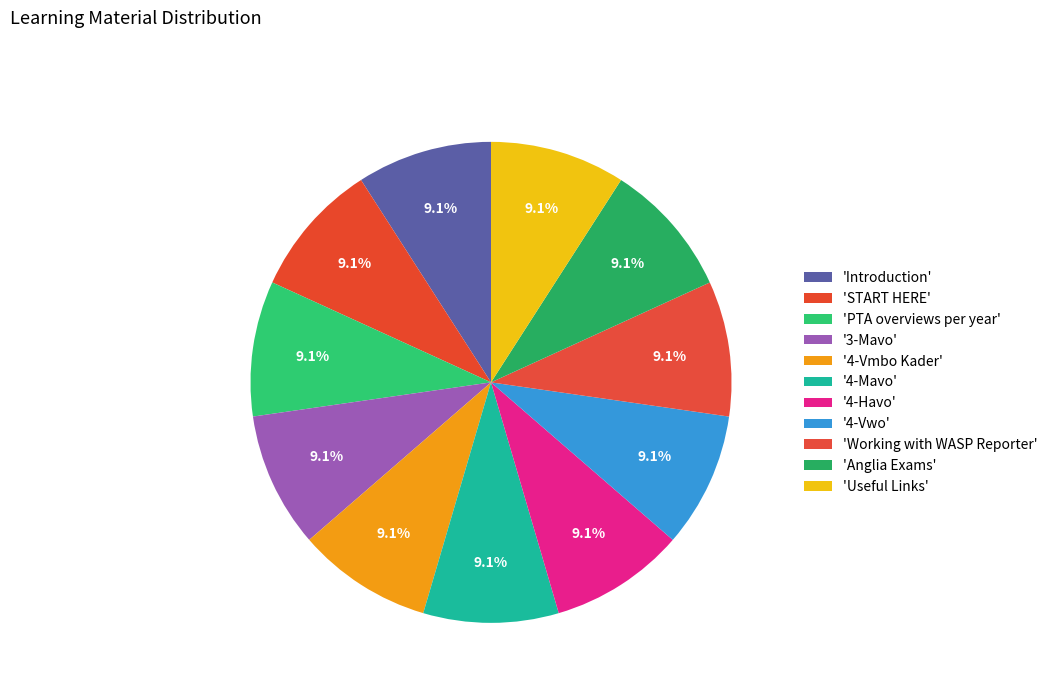

How many slices are in this pie chart?

11